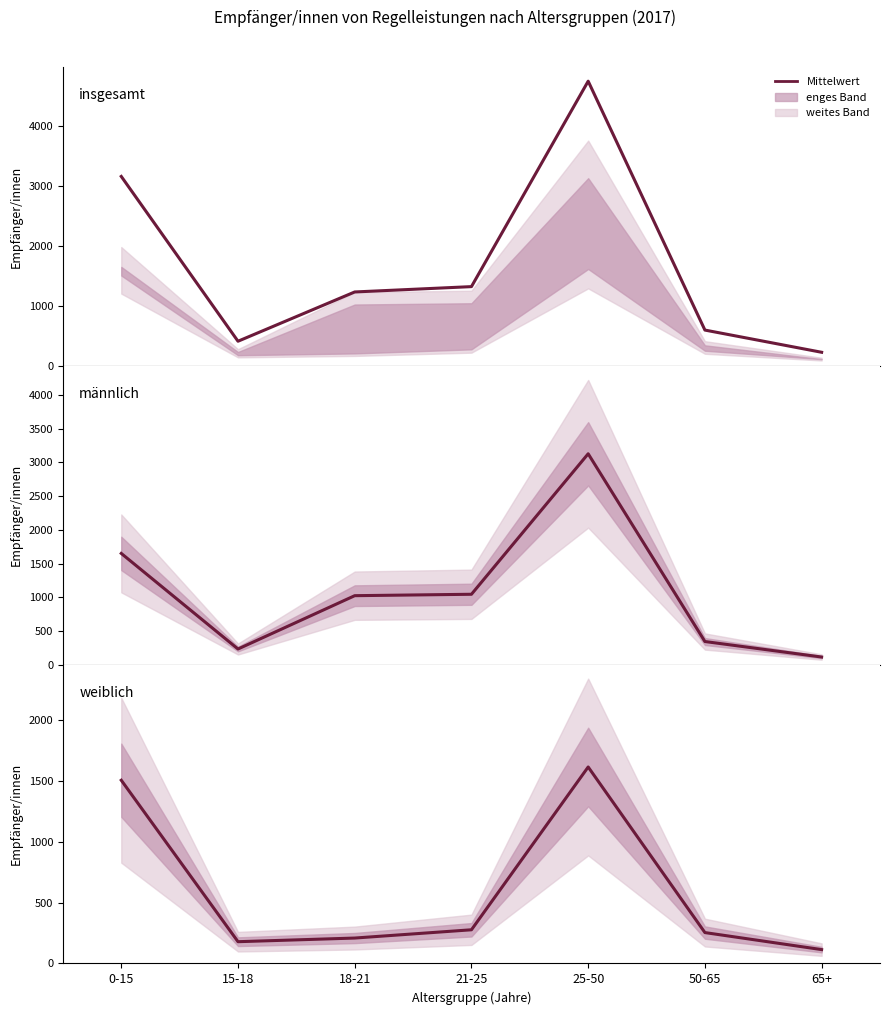

How many values in the insgesamt series exceed 1233?

3